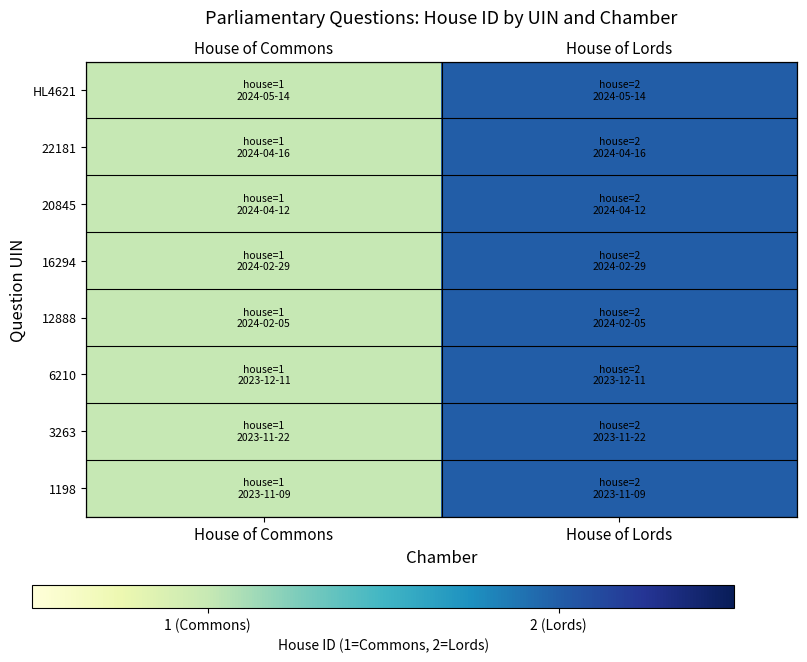

At which category does the chart reach its peak across all series?

House of Lords